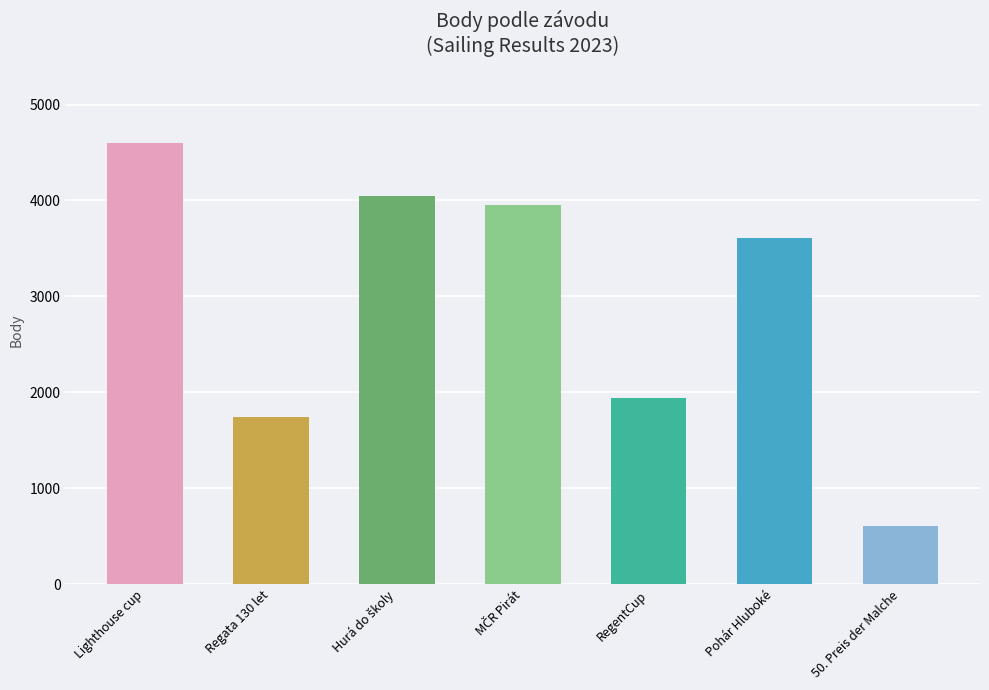

Reading left to right, extract all data points from this chart.

4601	1742	4047	3954	1940	3612	612